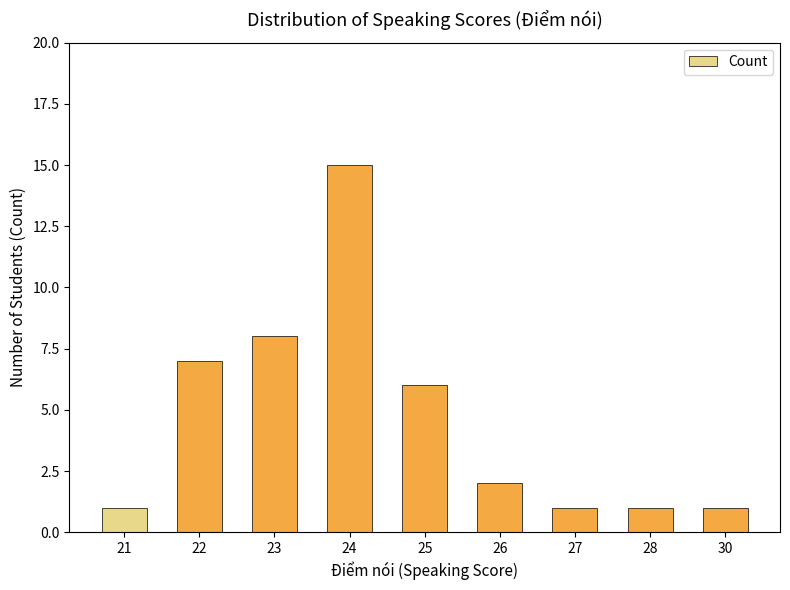

Reading right to left, list all the values displayed in this chart.

30=1	28=1	27=1	26=2	25=6	24=15	23=8	22=7	21=1